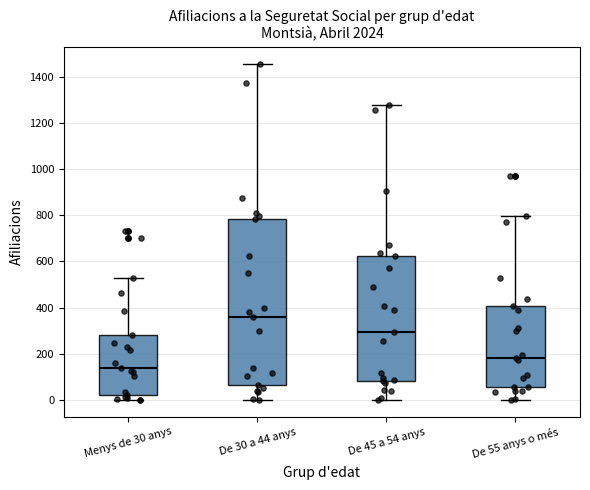

Comparing the boxes themselves (not the whiskers), which one is the tallest?

De 30 a 44 anys